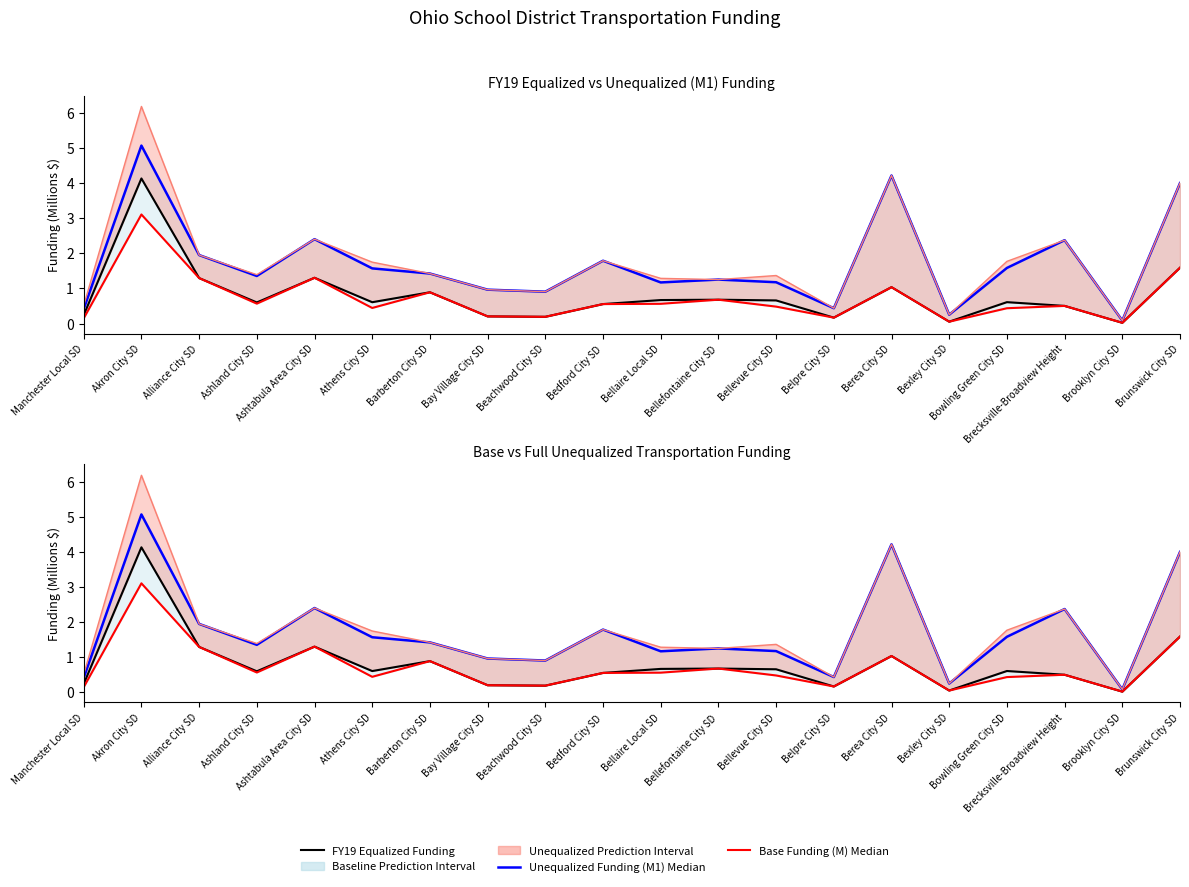

Where is FY19 Transportation Funding (Equalized) nearest to the value 2?

Brunswick City SD